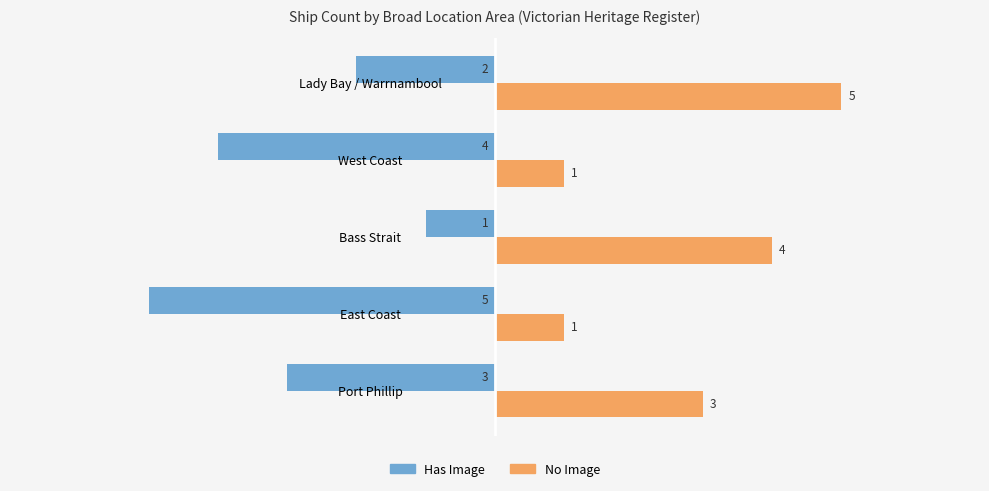

Which category has the highest value across all series?

Lady Bay / Warrnambool